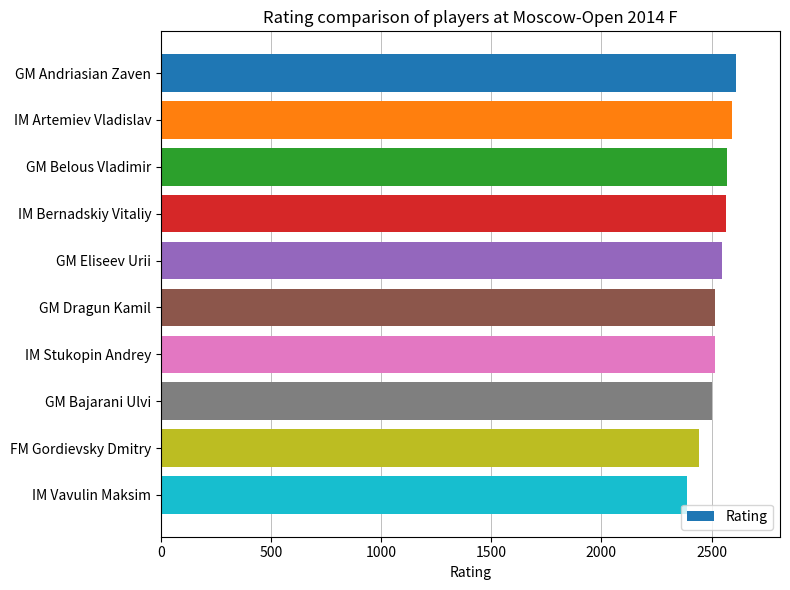

Are the bars horizontal?

Yes